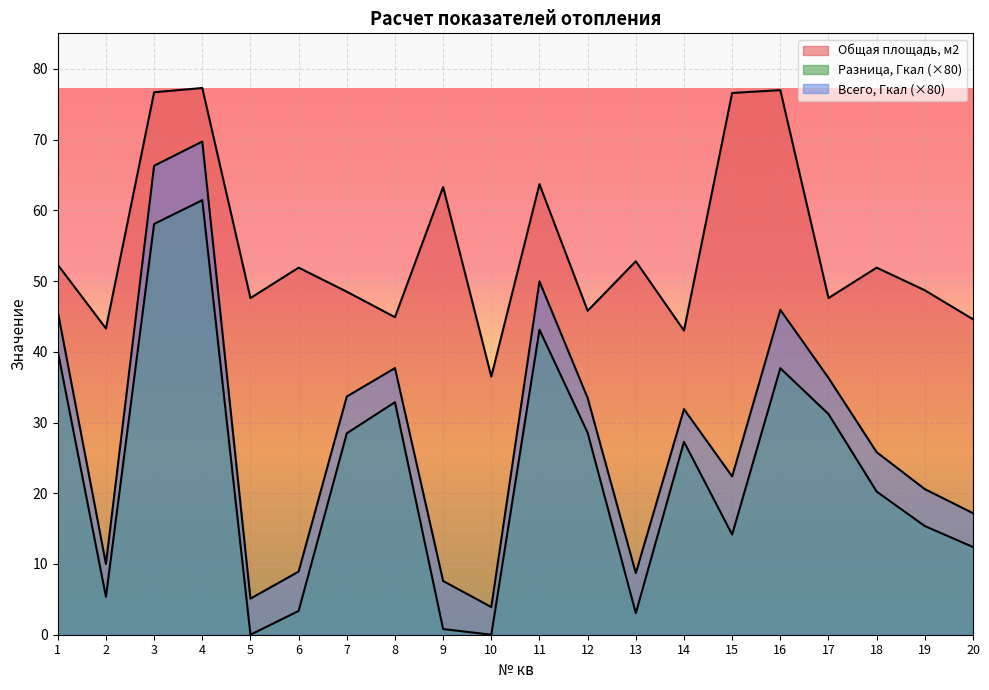

Which series has the largest total across all categories?

Общая площадь, м2